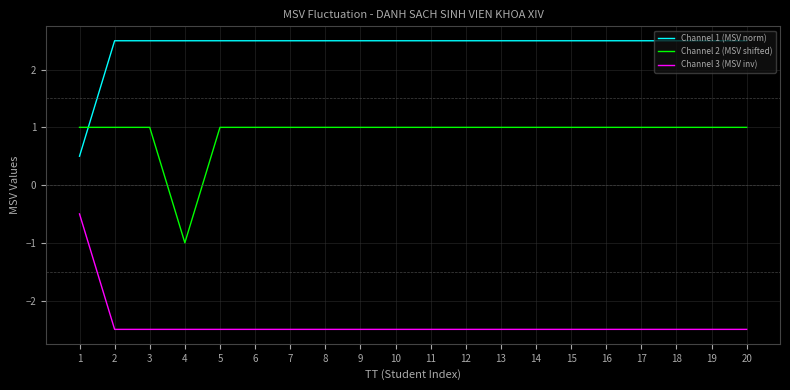

The value of Channel 2 (MSV shifted) at 1 is 1.0. True or false?

True